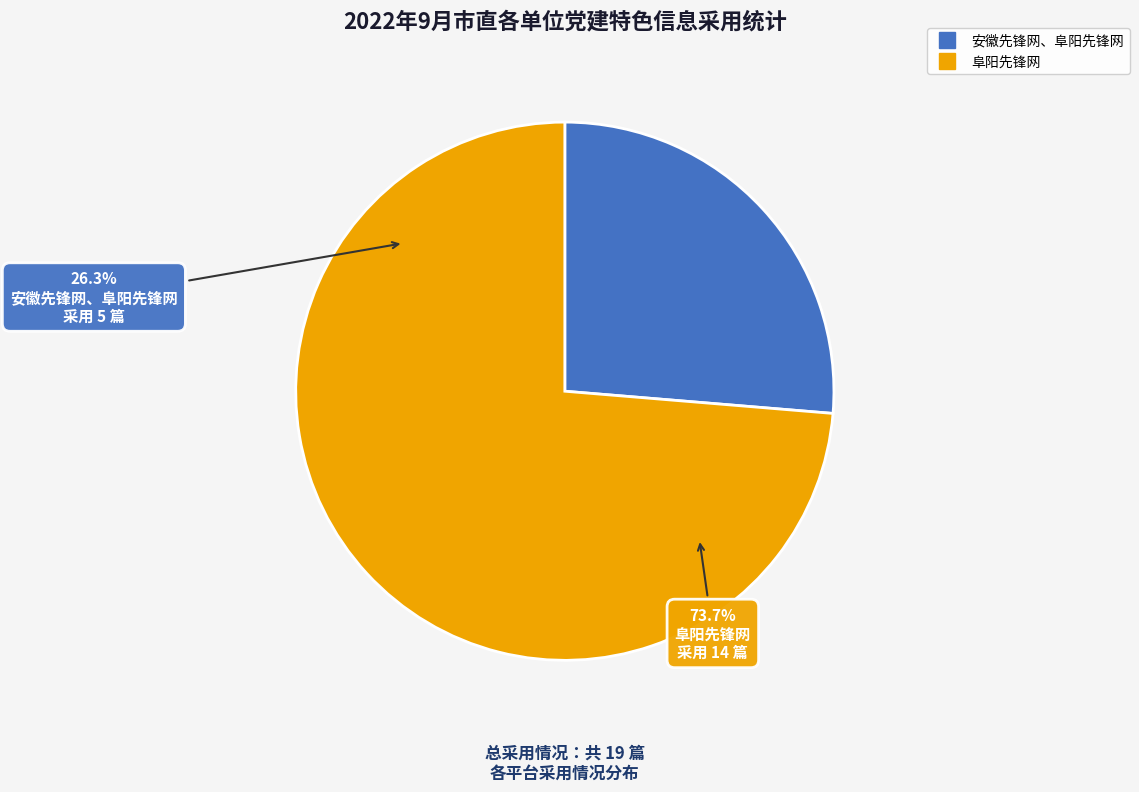

Does 阜阳先锋网 represent more than half of the total?

Yes